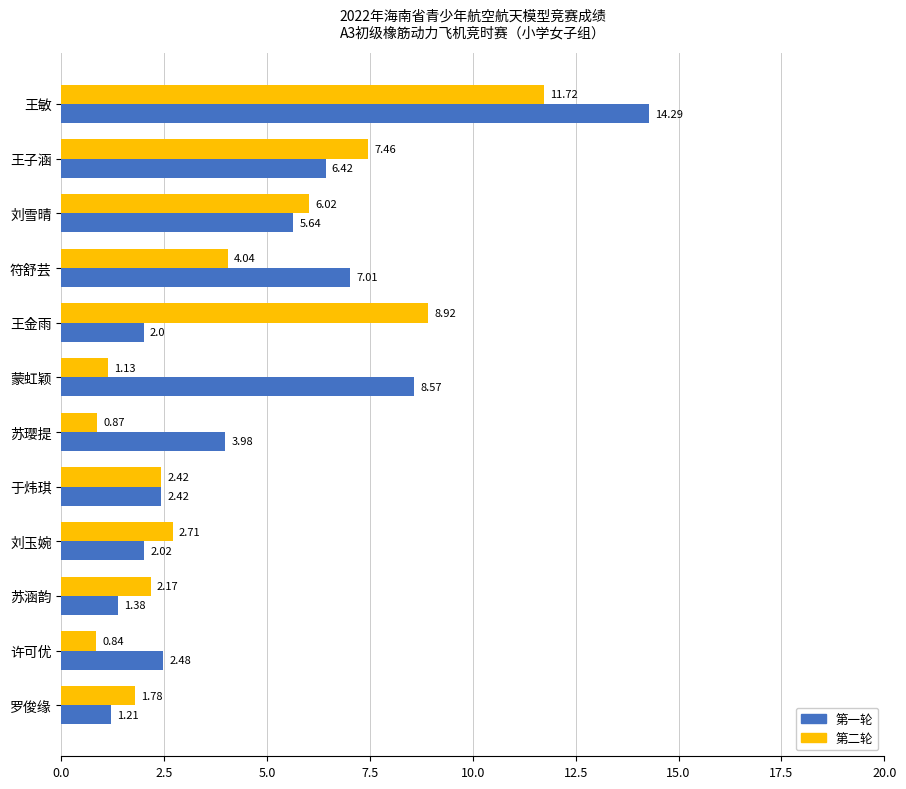

Rank the categories by 第二轮 value from highest to lowest.

王敏, 王金雨, 王子涵, 刘雪晴, 符舒芸, 刘玉婉, 于炜琪, 苏涵韵, 罗俊缘, 蒙虹颖, 苏璎提, 许可优